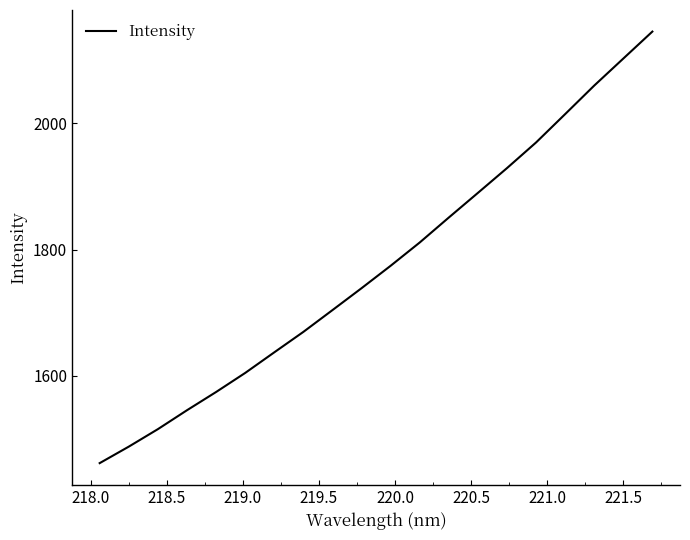

What is the minimum value shown in the chart?

1461.1